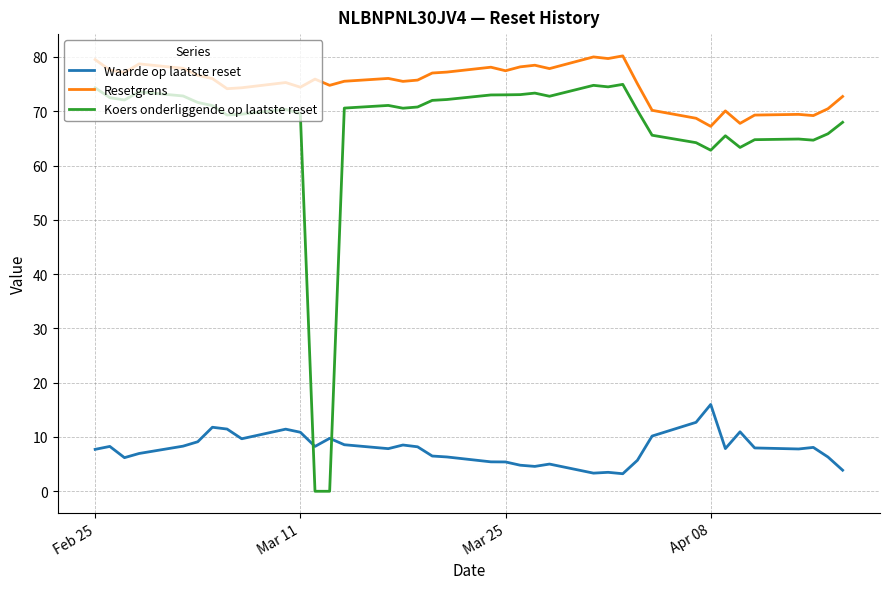

Which series has the widest spread of values?

Koers onderliggende op laatste reset